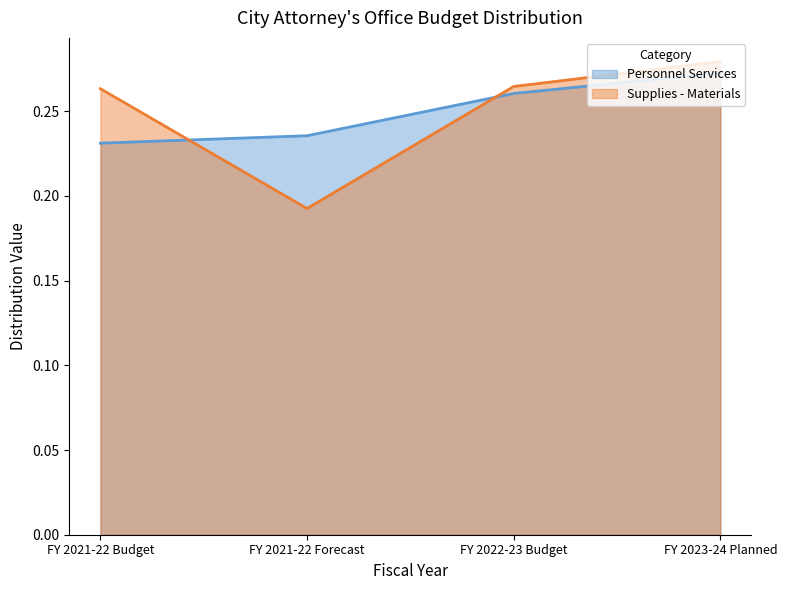

At which category does Supplies - Materials reach its first local valley?

FY 2021-22 Forecast